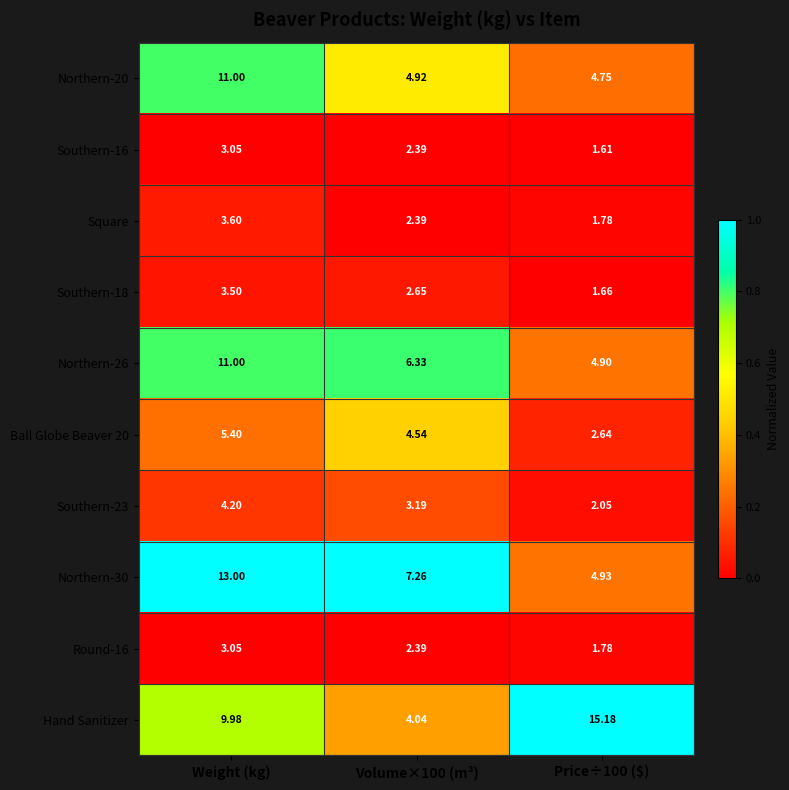

Where does the Southern-16 series first go above 2?

Weight (kg)